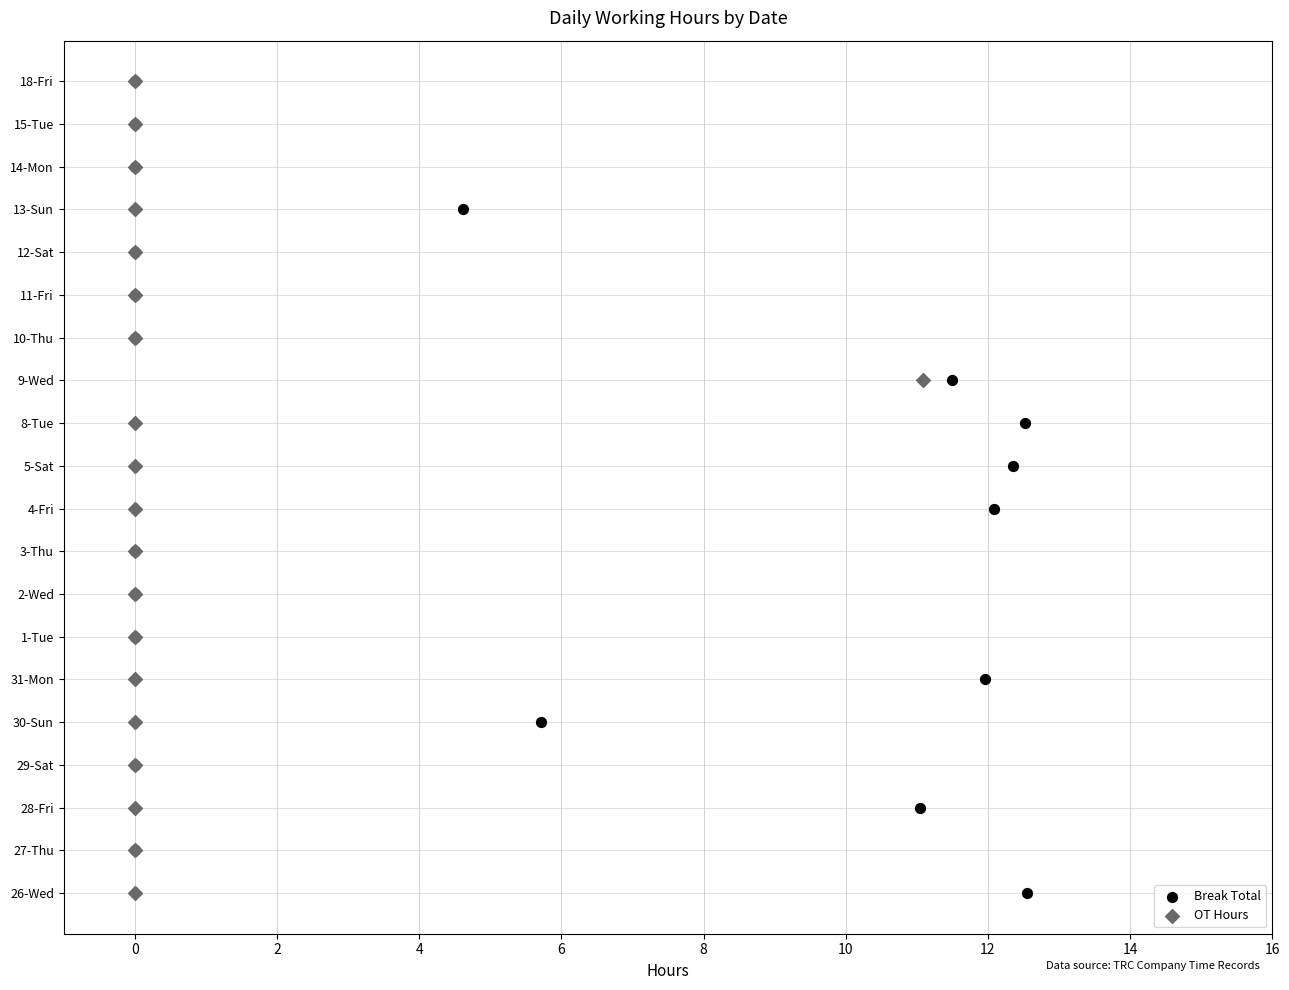

Which series reaches the minimum Y coordinate?

Break Total